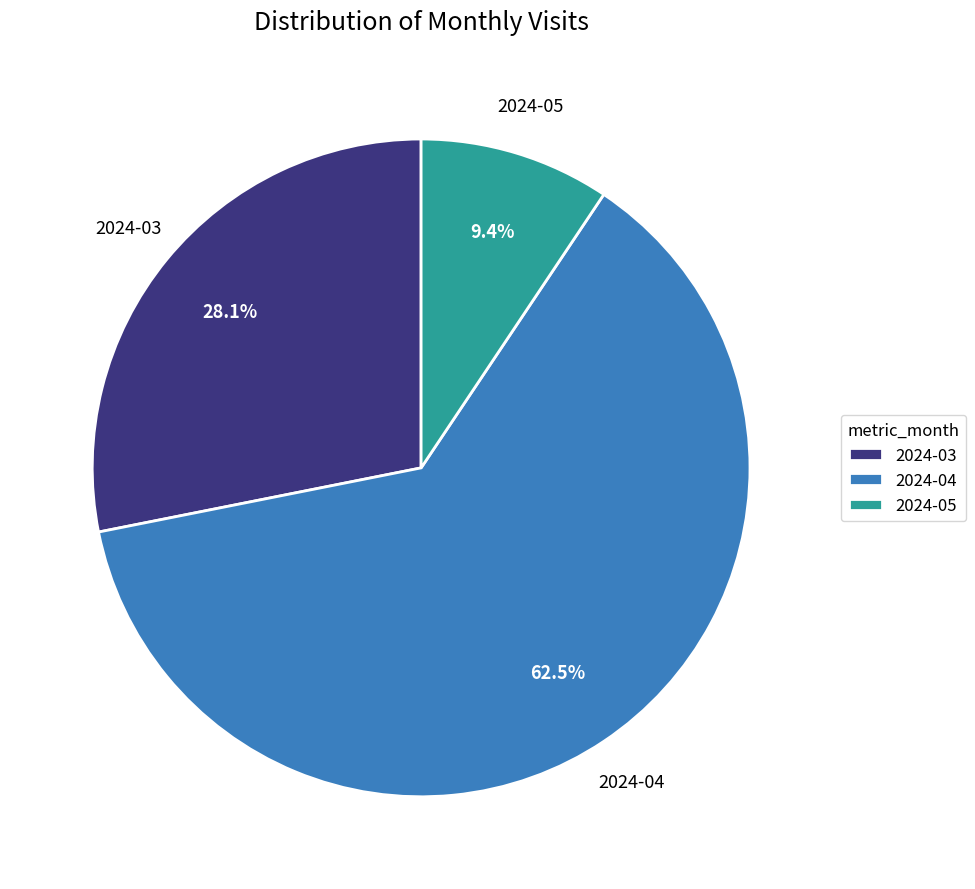

Which category accounts for the majority?

2024-04